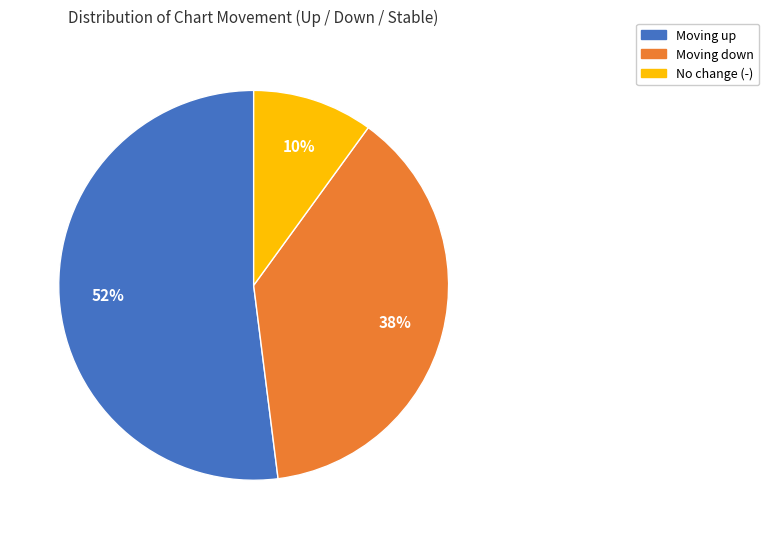

Does any single category account for the majority?

Yes